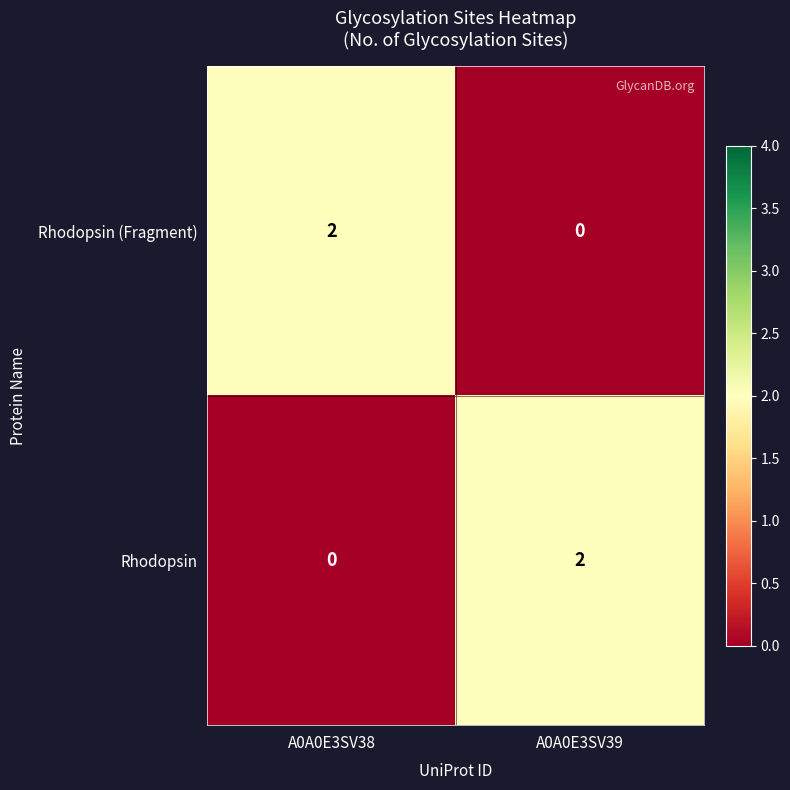

Rank the categories by Rhodopsin value from lowest to highest.

A0A0E3SV38, A0A0E3SV39